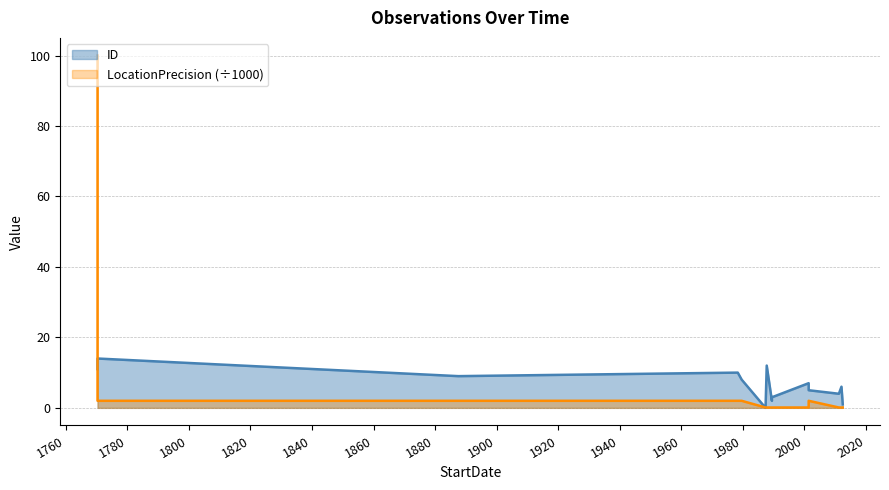

How many lines are shown in the chart?

2